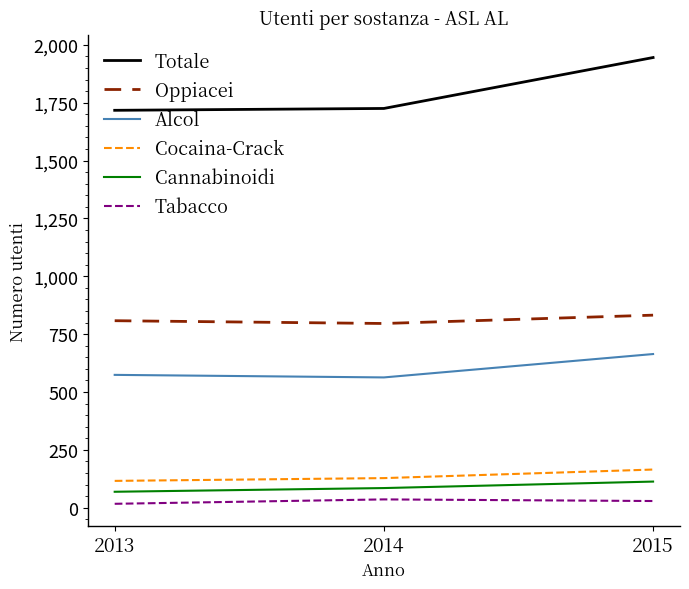

How many lines are shown in the chart?

6